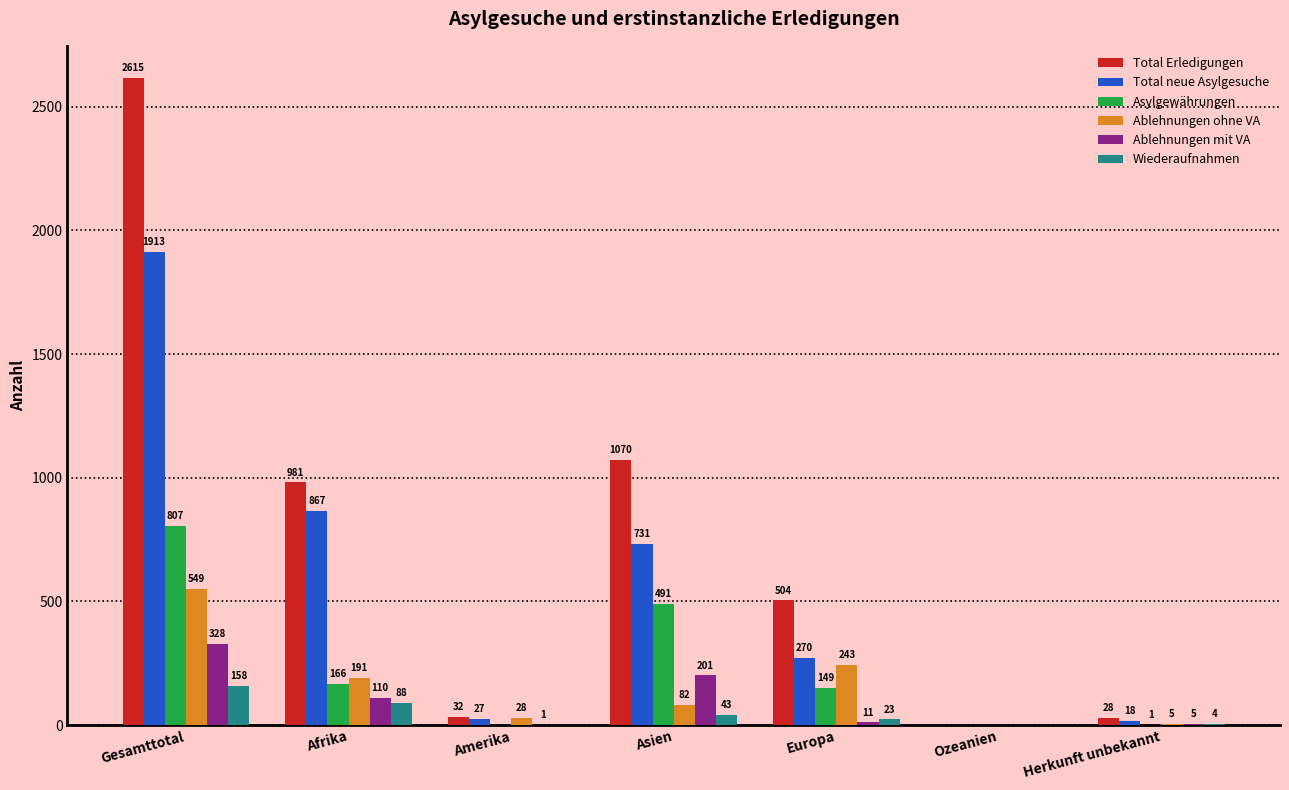

What is the maximum value for Total Erledigungen?

2615